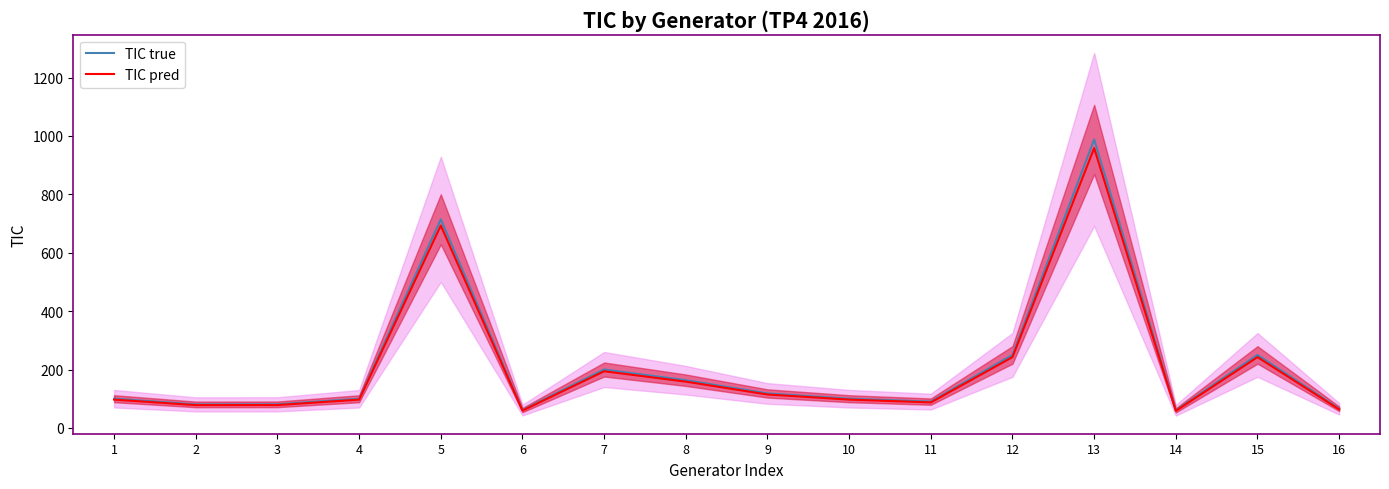

What is the sum of all TIC pred values?

3319.3